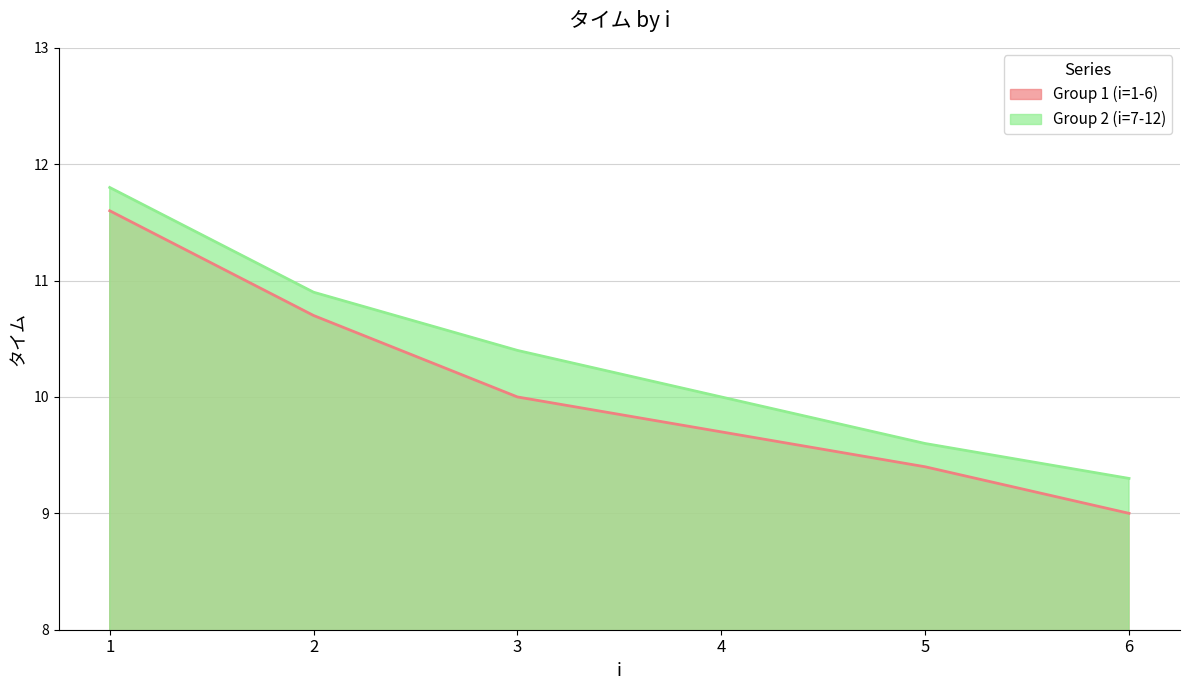

Is it true that Group 1 (i=1-6) equals 3.0 at 4?

False